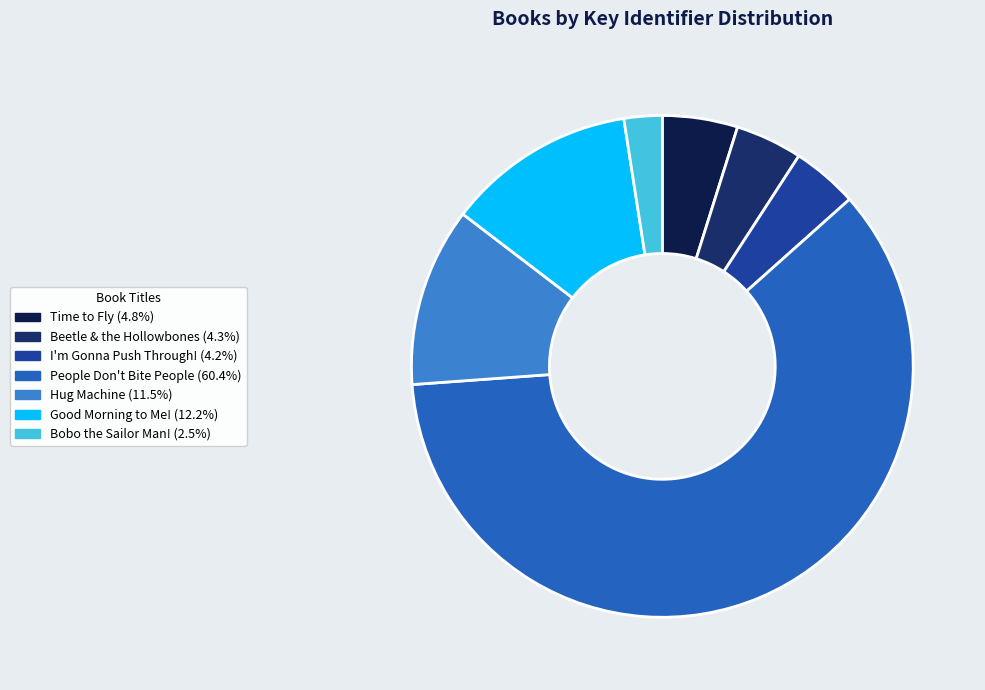

Approximately how many times larger is the value at Good Morning to Me! compared to People Don't Bite People?

0.2